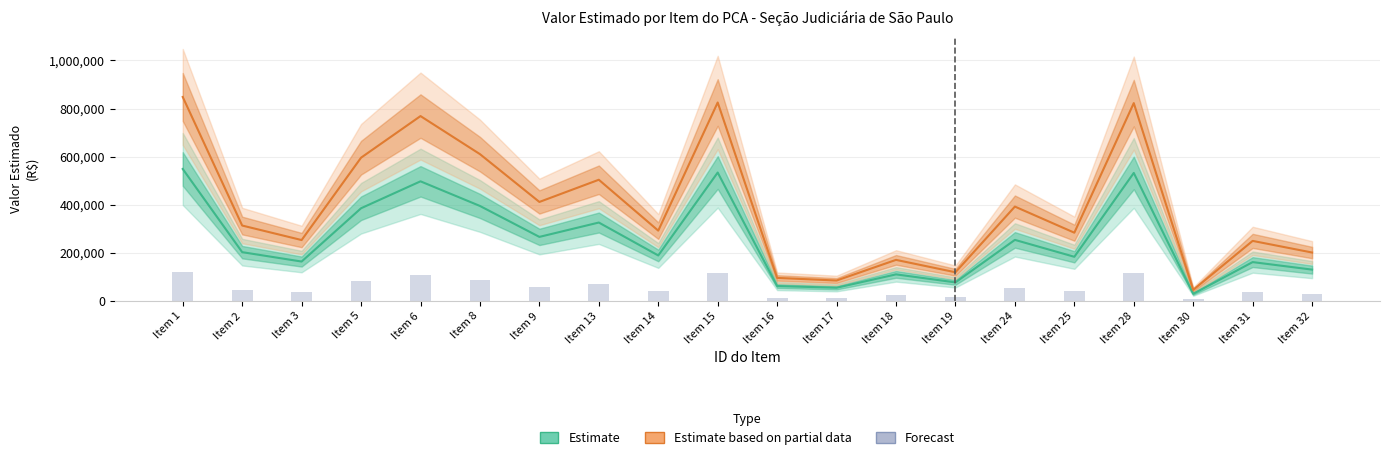

Reading left to right, what are all the values shown in this chart?

Item 1=119760.4	Item 2=44280.1	Item 3=35760.1	Item 5=84120.0	Item 6=108545.9	Item 8=86205.0	Item 9=58130.2	Item 13=71160.0	Item 14=41280.0	Item 15=116521.6	Item 16=13535.8	Item 17=12000.0	Item 18=24120.0	Item 19=16842.8	Item 24=55409.0	Item 25=40080.0	Item 28=116160.0	Item 30=6505.1	Item 31=35264.5	Item 32=28434.8